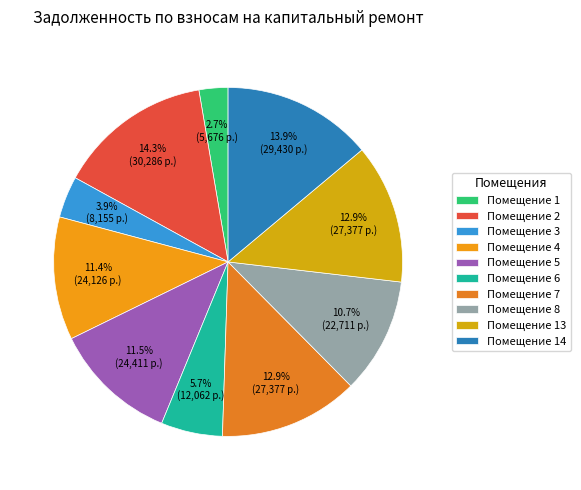

Does any single category account for the majority?

No